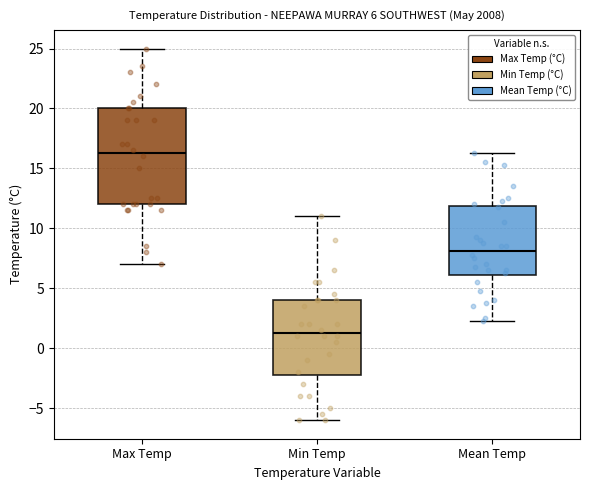

Comparing the boxes themselves (not the whiskers), which one is the tallest?

Max Temp